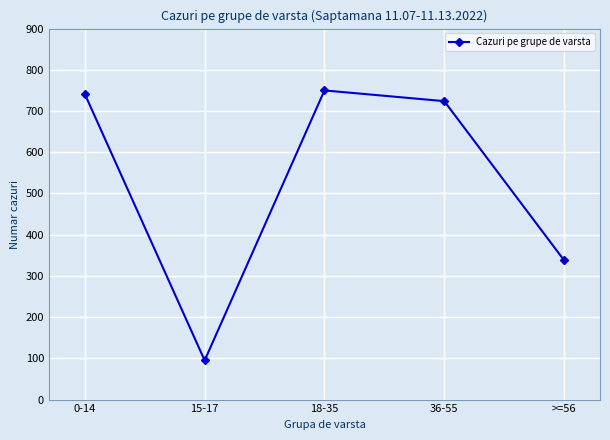

At which label is the value closest to 422?

>=56